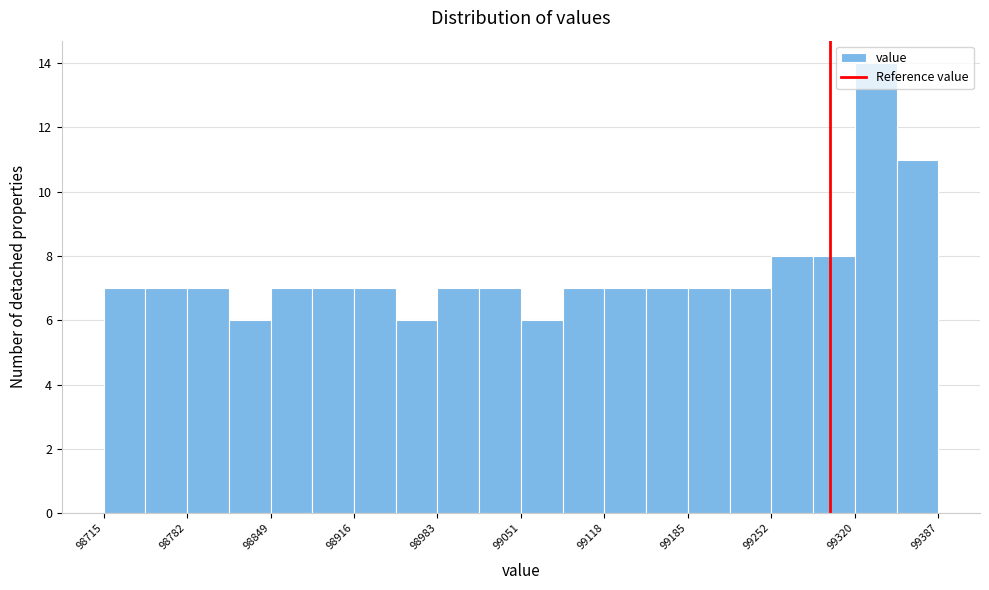

Read against the x-axis, roughly where is the centre of the tallest bar?

99340